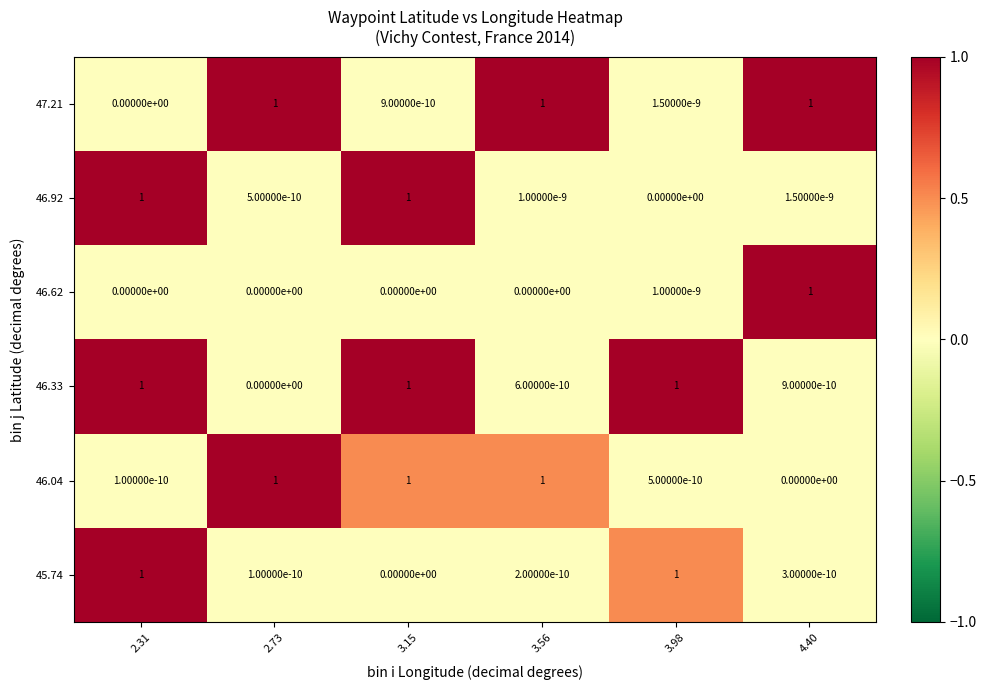

True or false: 46.62 has a value of 0.6 at 2.73.

False